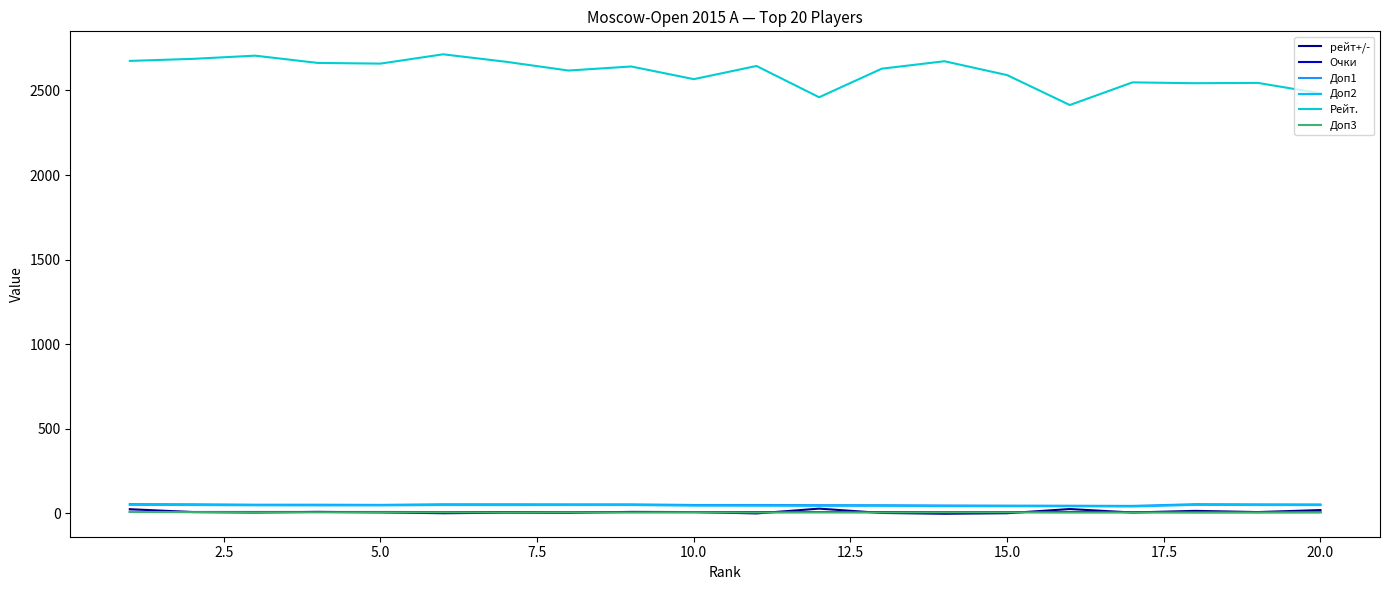

What is the sum of all Очки values?

132.0